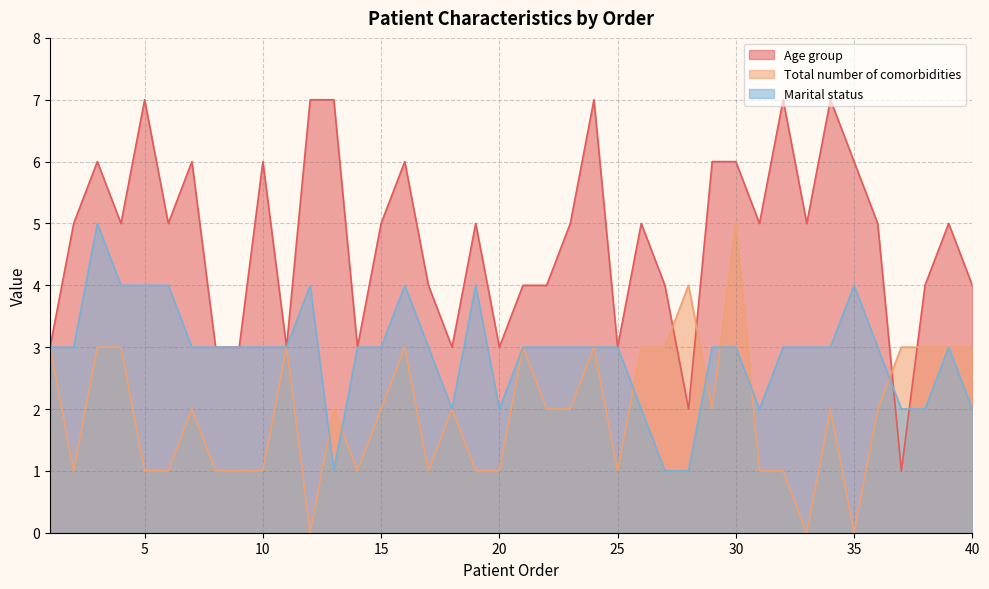

Rank the series by their average value, from lowest to highest.

Total number of comorbidities, Marital status, Age group